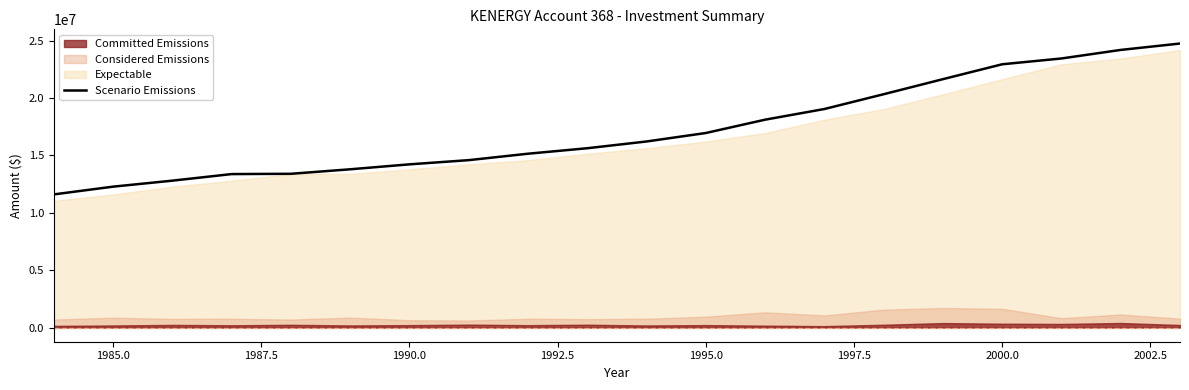

What position from the right is 1995.0?

9